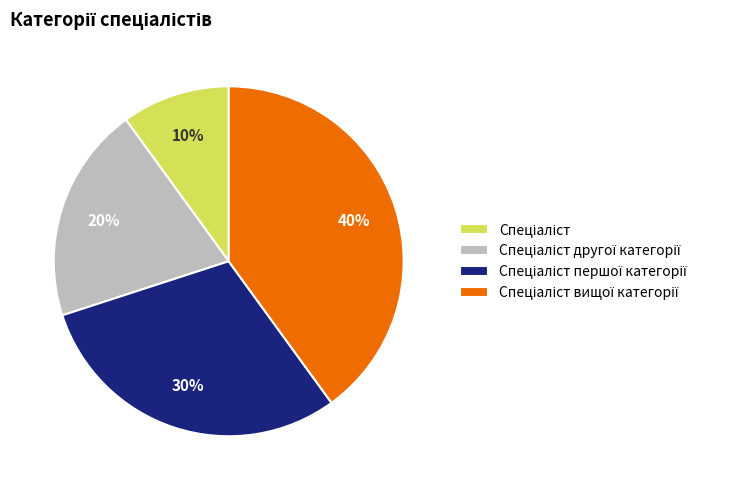

Does any single category account for the majority?

No